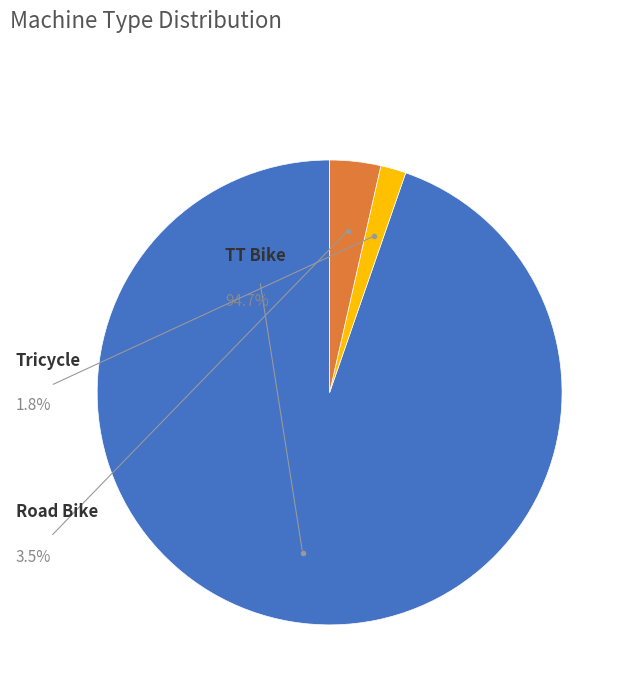

Is there a majority slice in this chart?

Yes